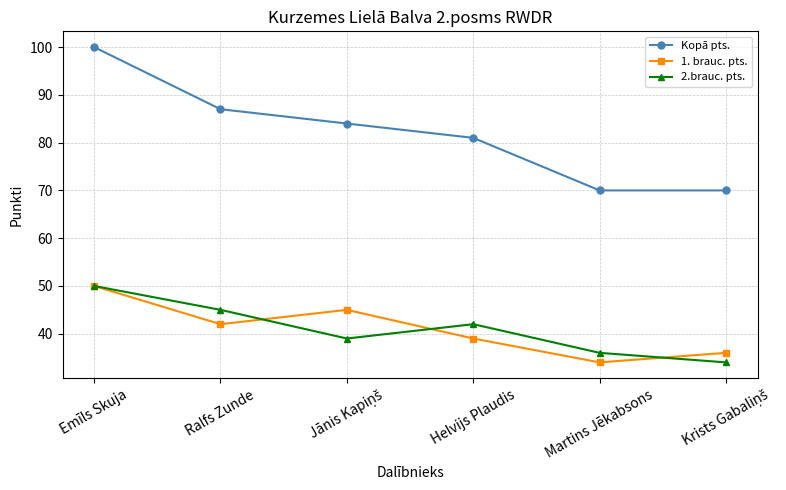

What is the difference between the highest and lowest values at Martins Jēkabsons?

36